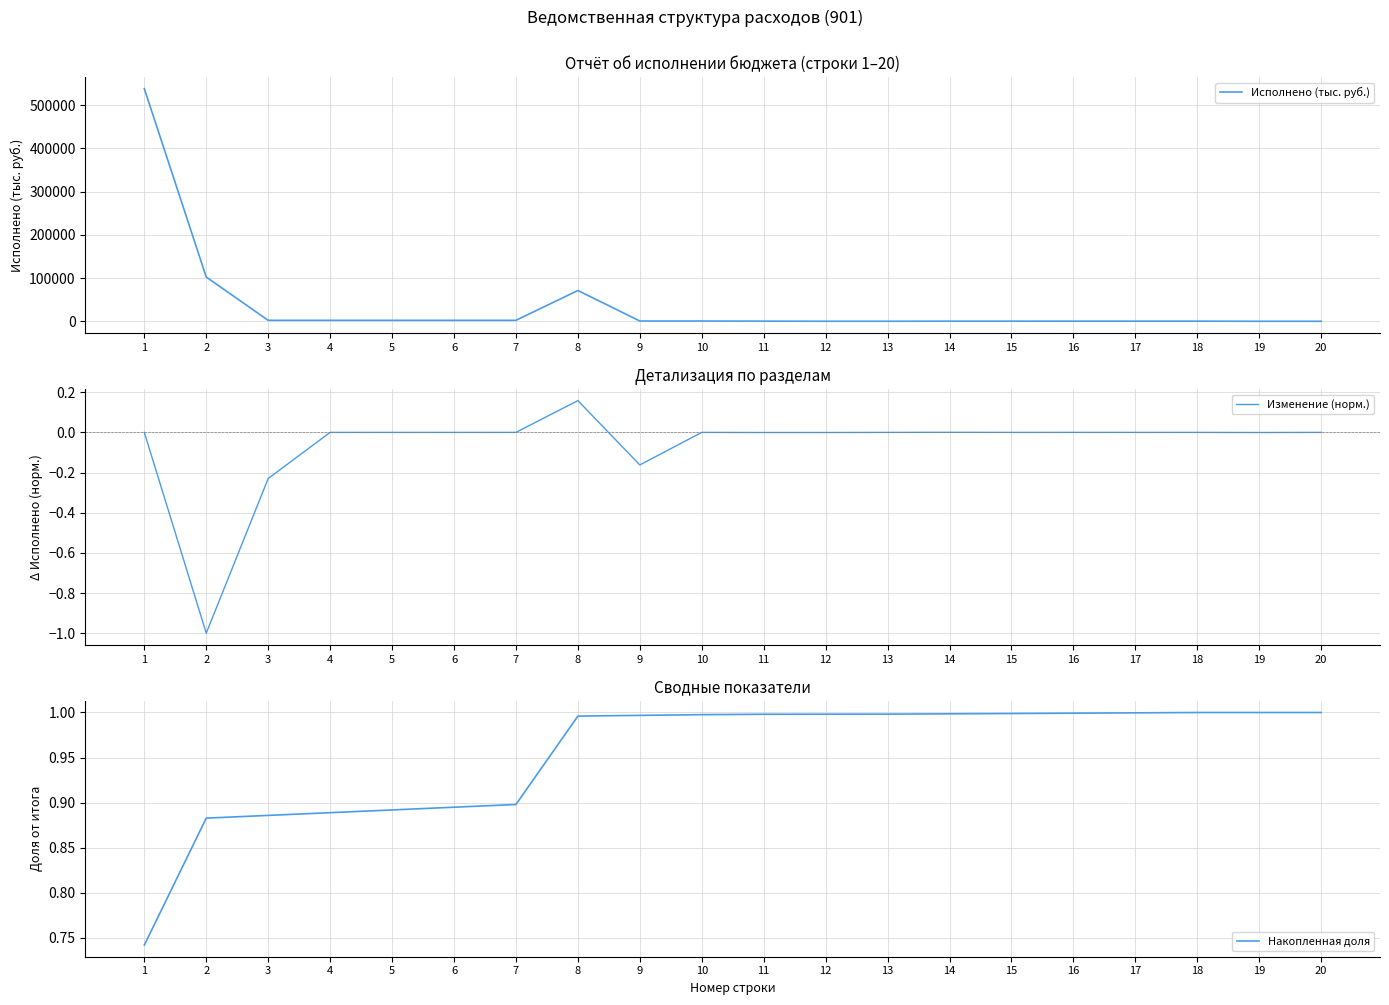

What is the minimum value for Исполнено (тыс. руб.)?

3.0